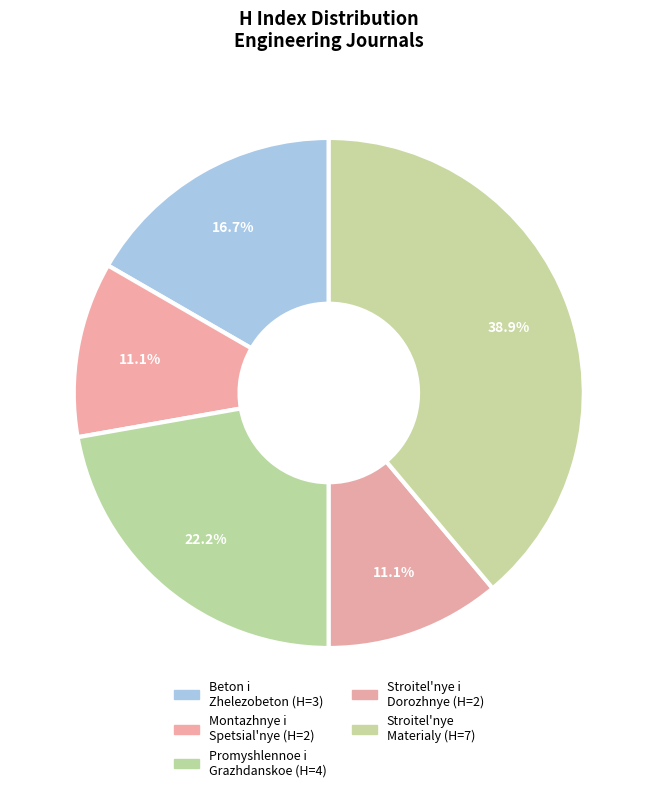

Count the number of slices in the pie.

5